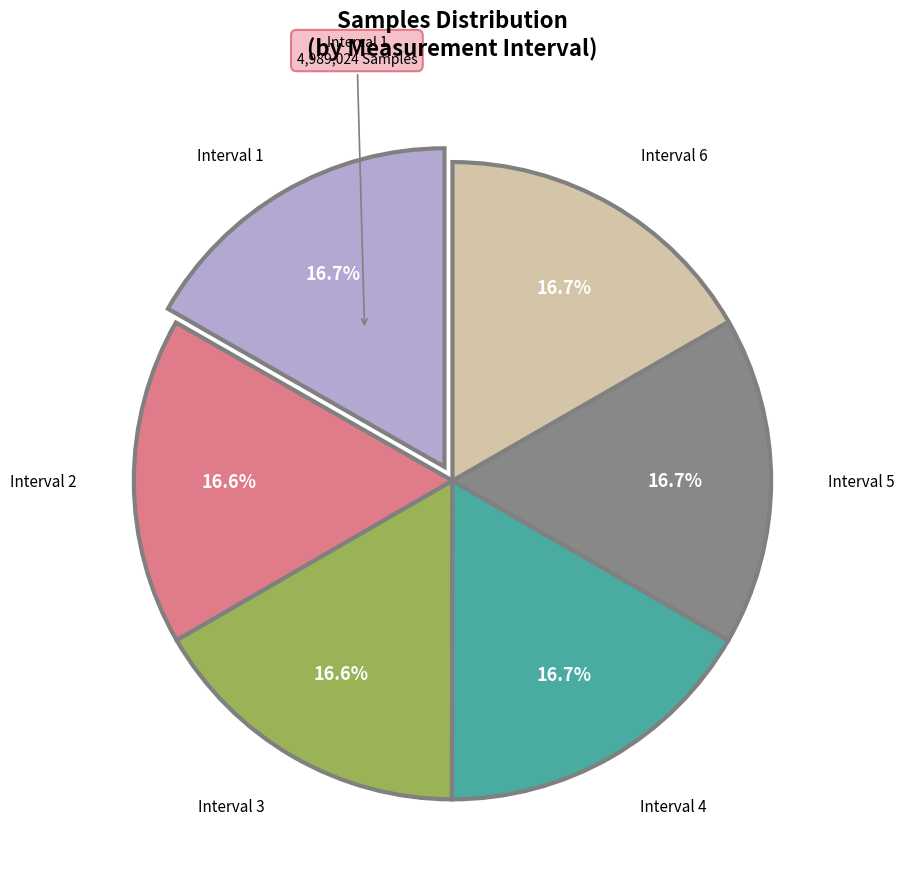

Is there any slice that represents more than half of the pie?

No